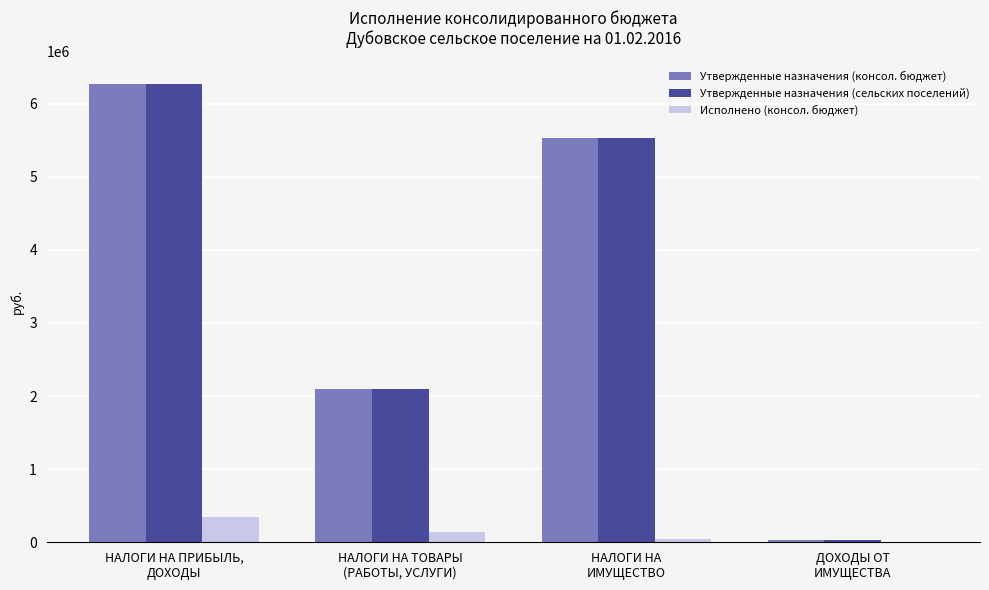

What is the sum of all Утвержденные назначения (сельских поселений) values?

13925400.0